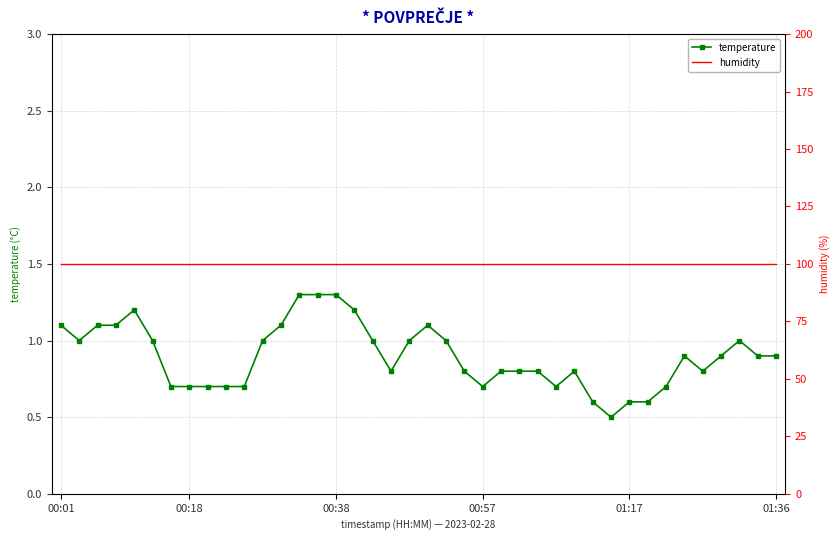

Which series has the widest spread of values?

temperature